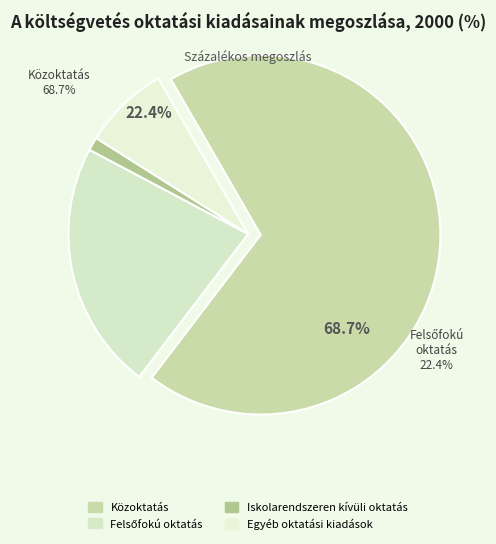

To the nearest percent, what is the difference between the largest and smallest slice percentages?

68%